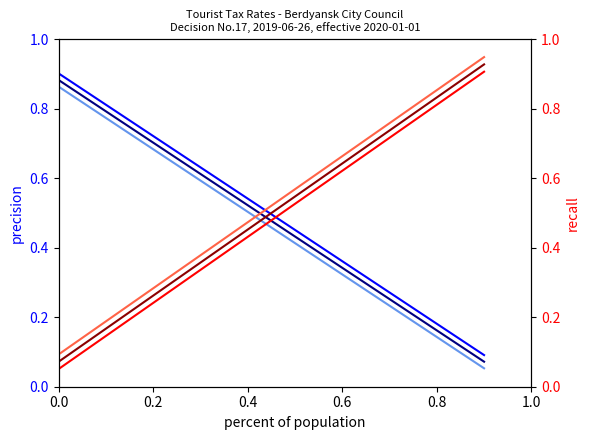

What is the label of the 9th point from the left?

0.8